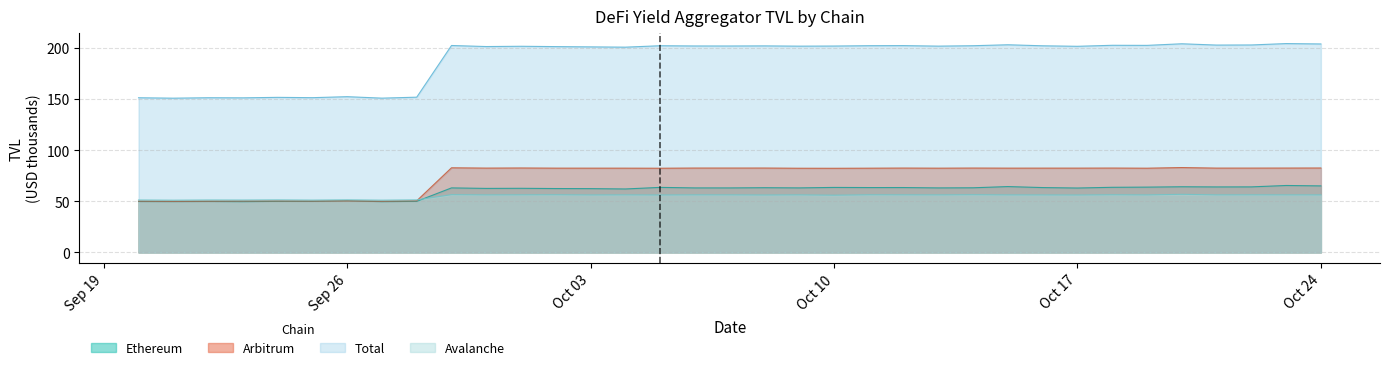

True or false: Total TVL and ethereum TVL cross at least once.

False